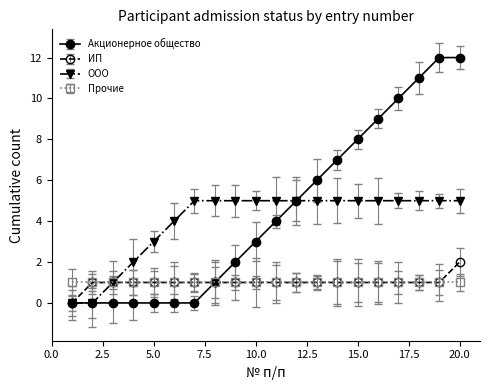

List the series in order of their peak value, highest first.

Акционерное общество, ООО, ИП, Прочие